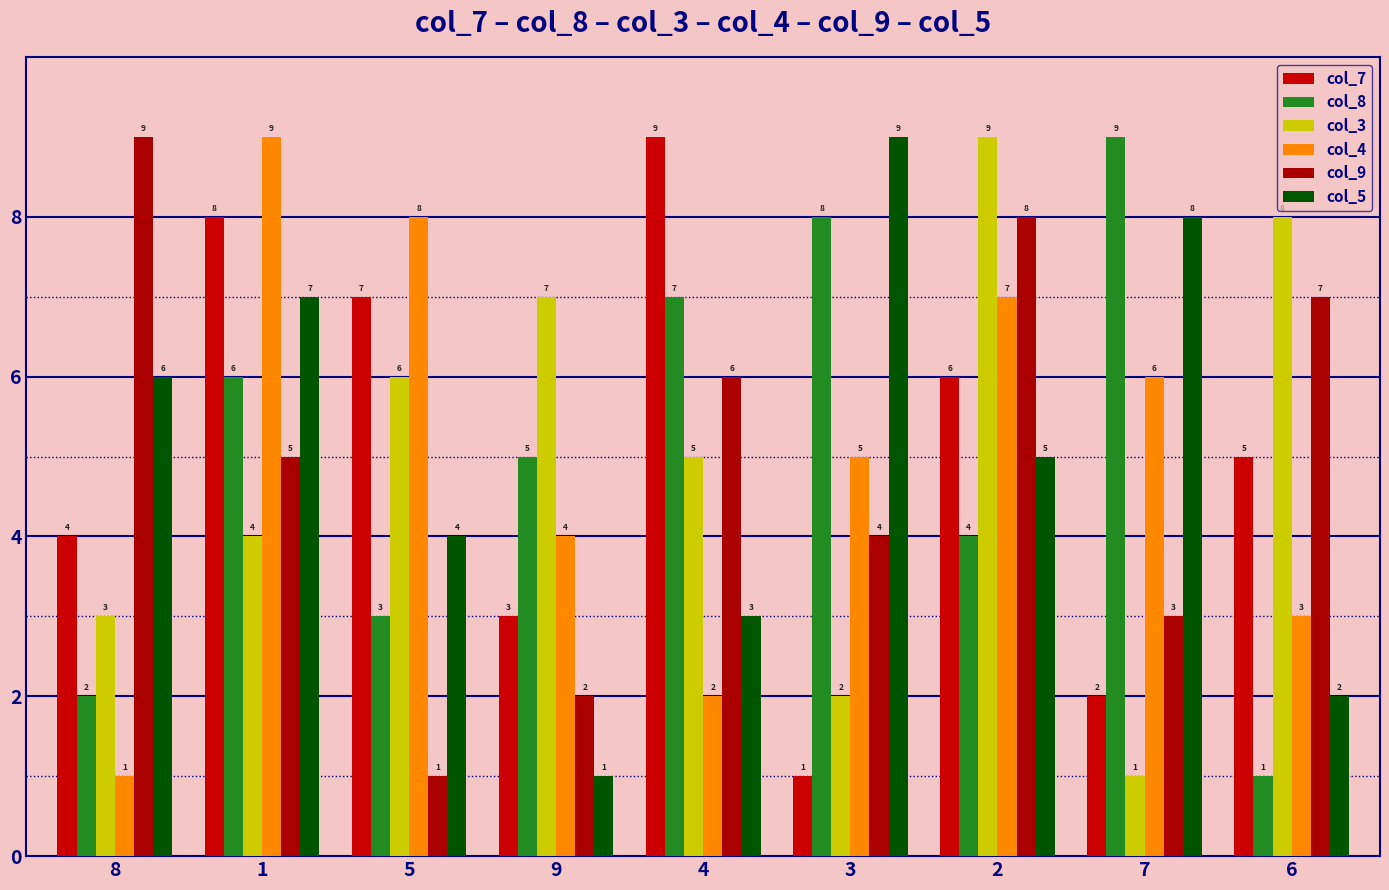

What are all the series names shown in the legend?

col_7, col_8, col_3, col_4, col_9, col_5